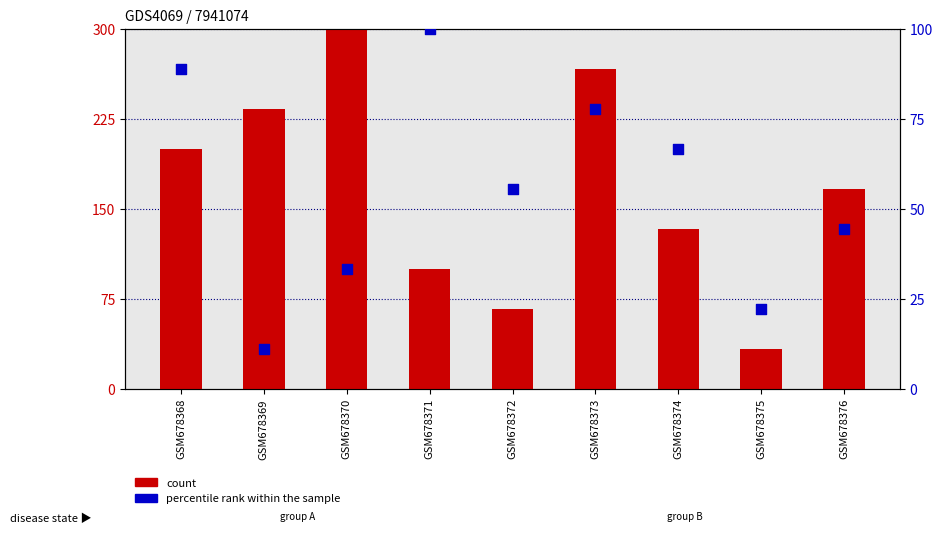

At how many categories does at least one series exceed 92?

7